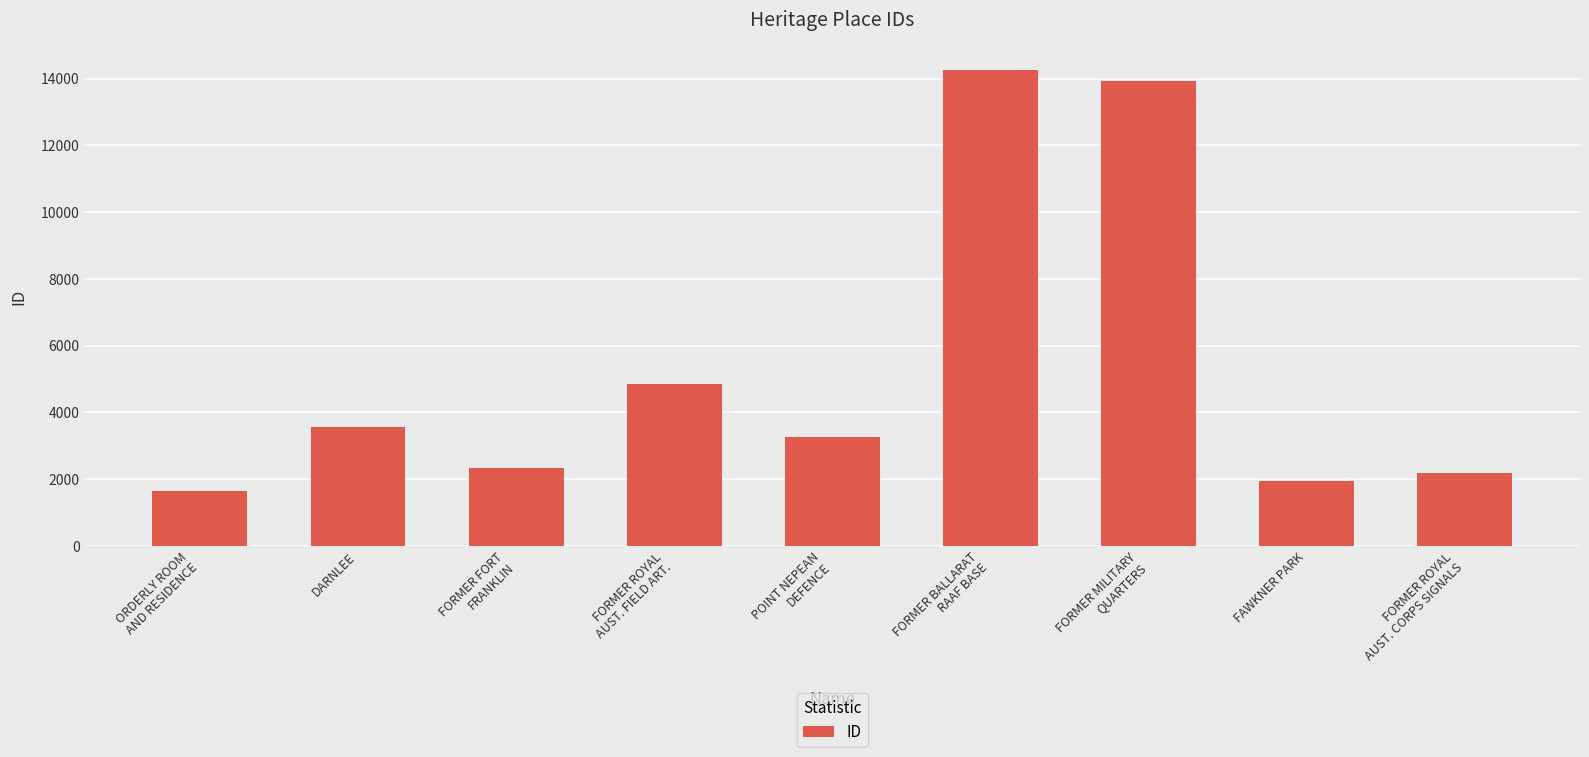

What is the sum of all values?

47939